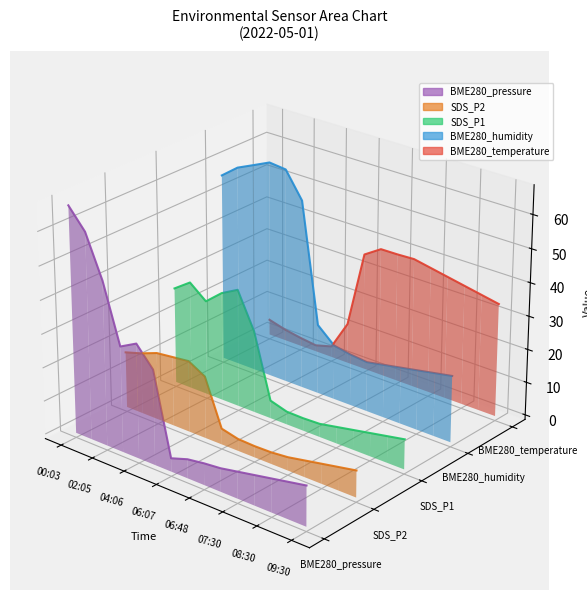

Is it true that SDS_P2 equals -0.0 at 06:48?

False